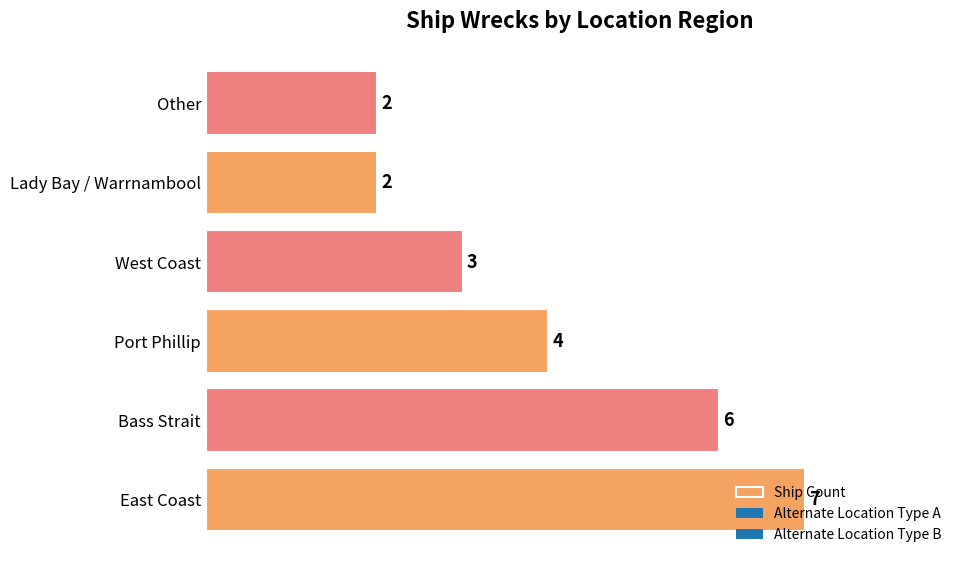

How many values are between 2 and 6?

5